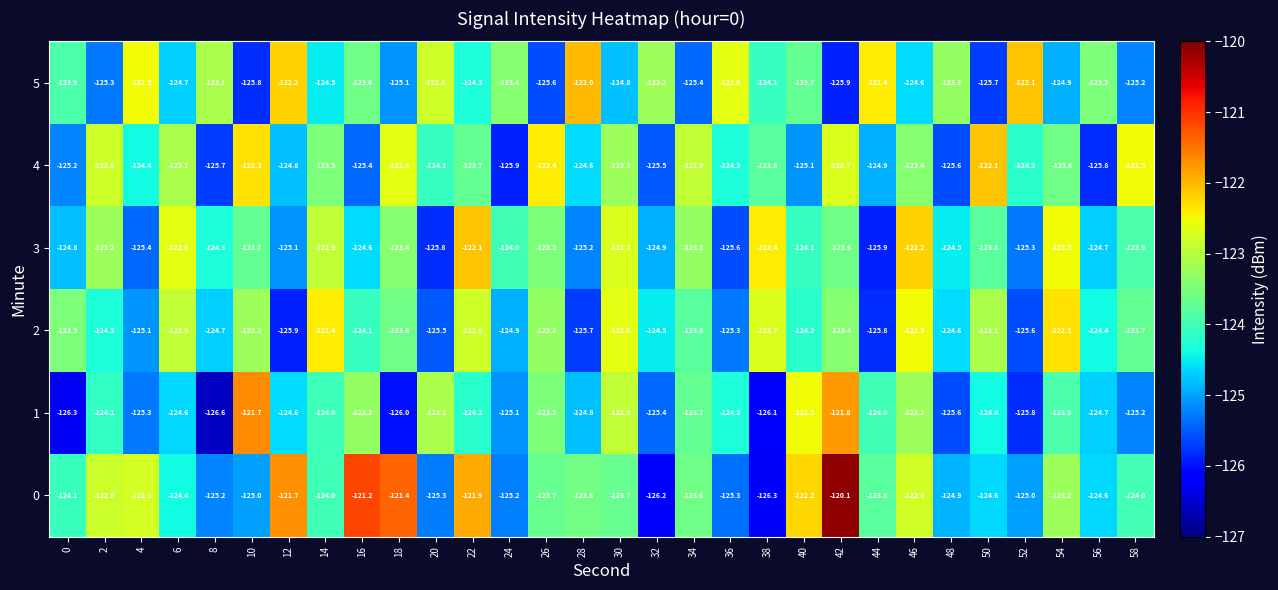

At which category is the sum across all series the highest?

42